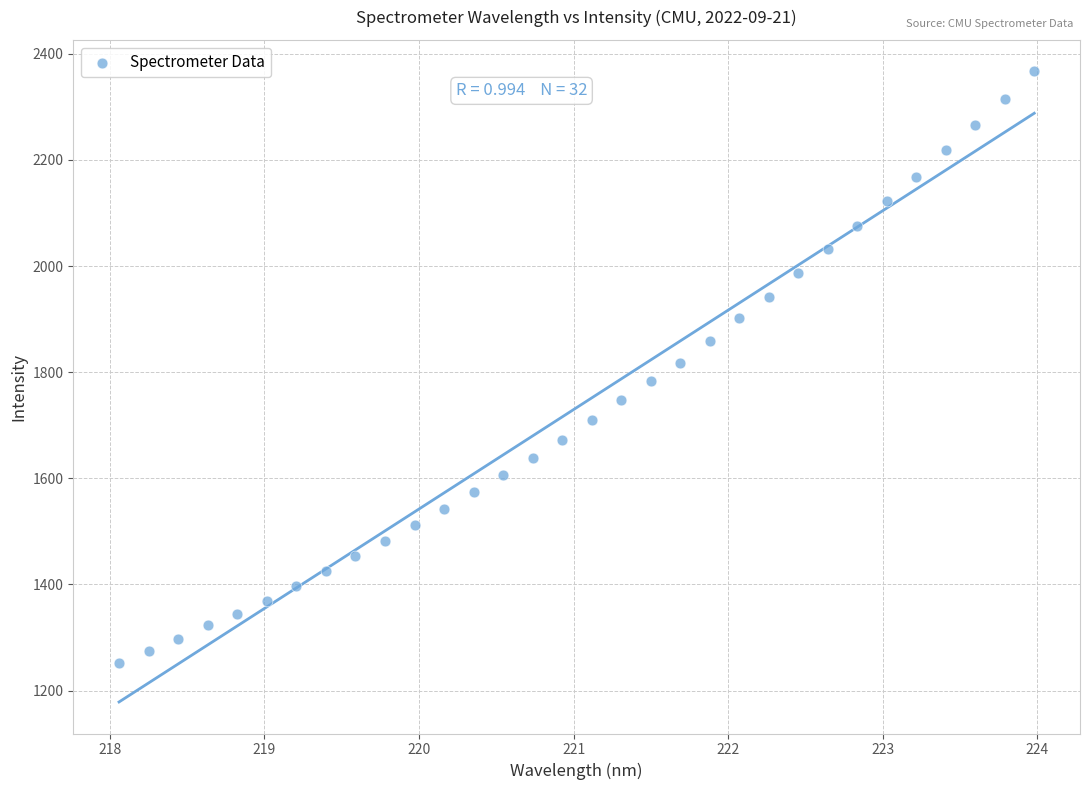

What is the range of Y values (max minus min)?

1114.8